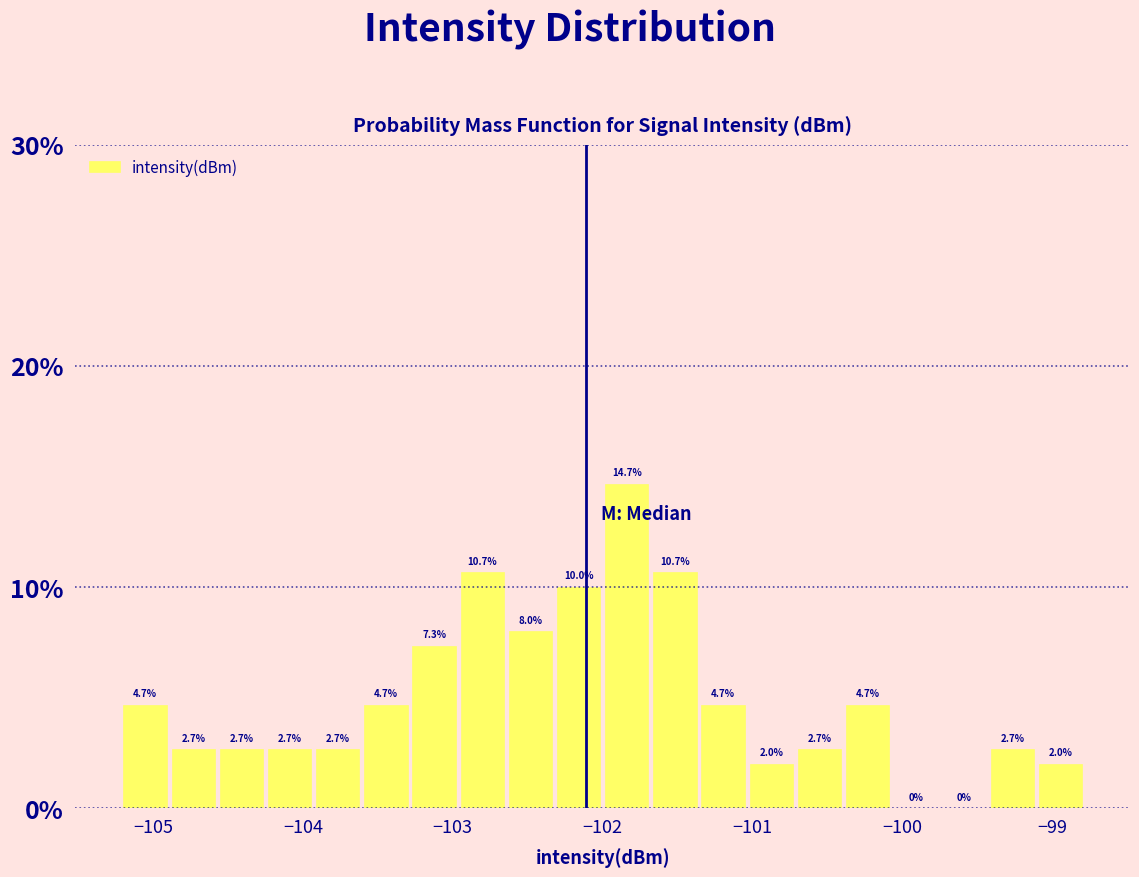

Around what value on the x-axis is the tallest bar? Give the approximate position of its centre, as read against the axis.

-101.8